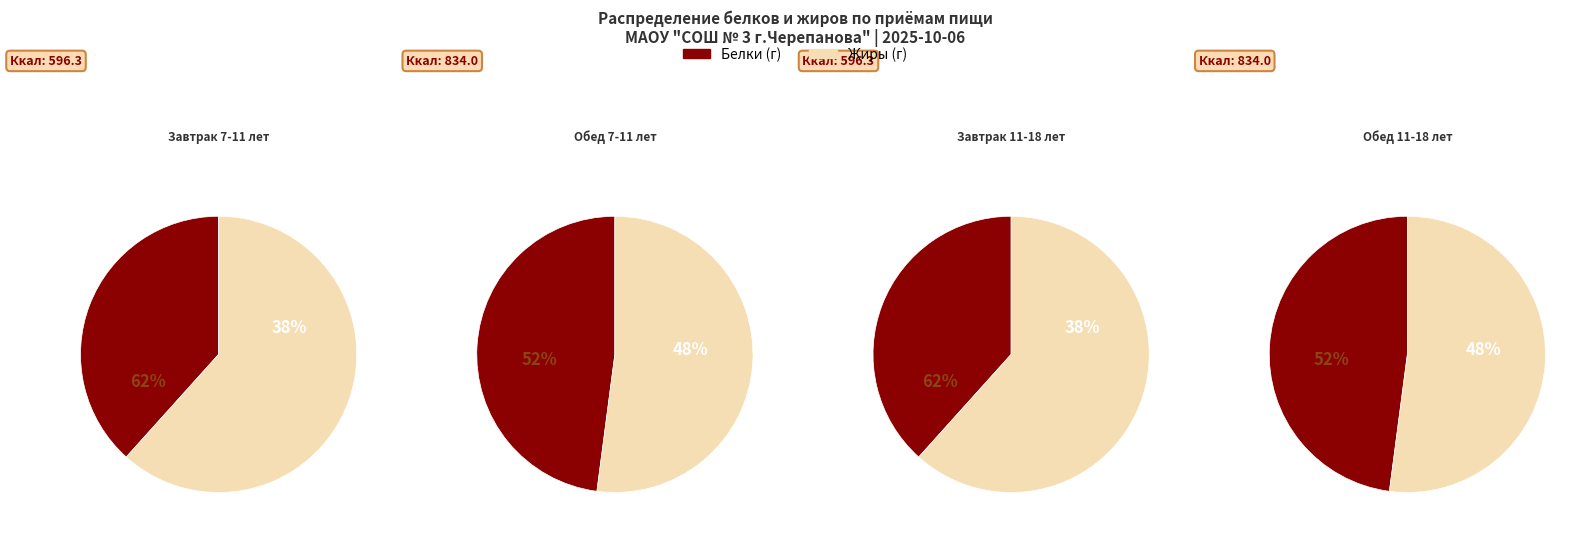

Is it true that Завтрак 11-18 лет is 8% of the pie?

False